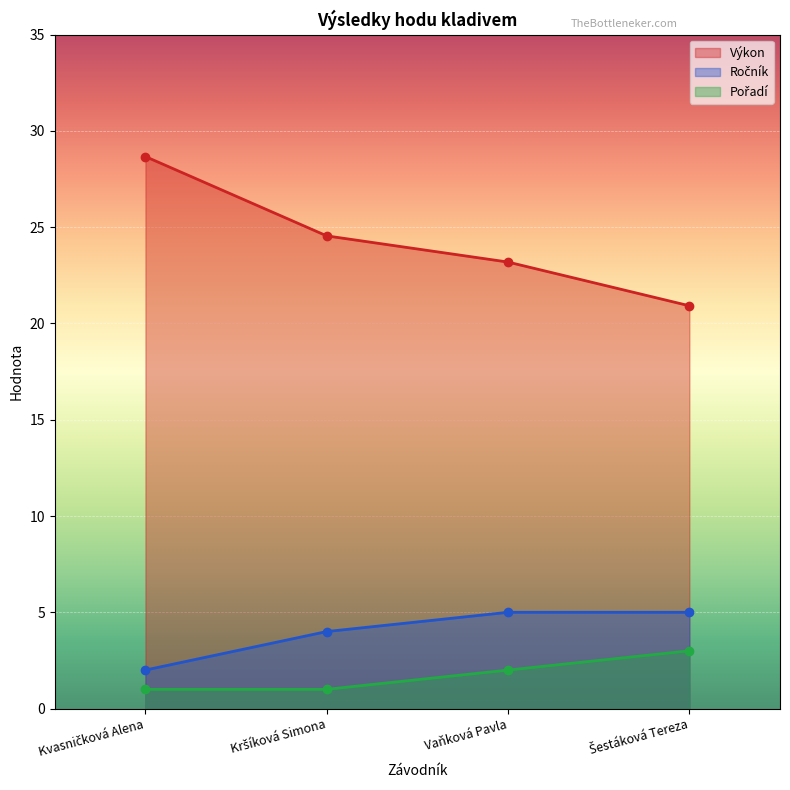

List the labels in order of Ročník value, largest first.

Vaňková Pavla, Šestáková Tereza, Kršíková Simona, Kvasničková Alena